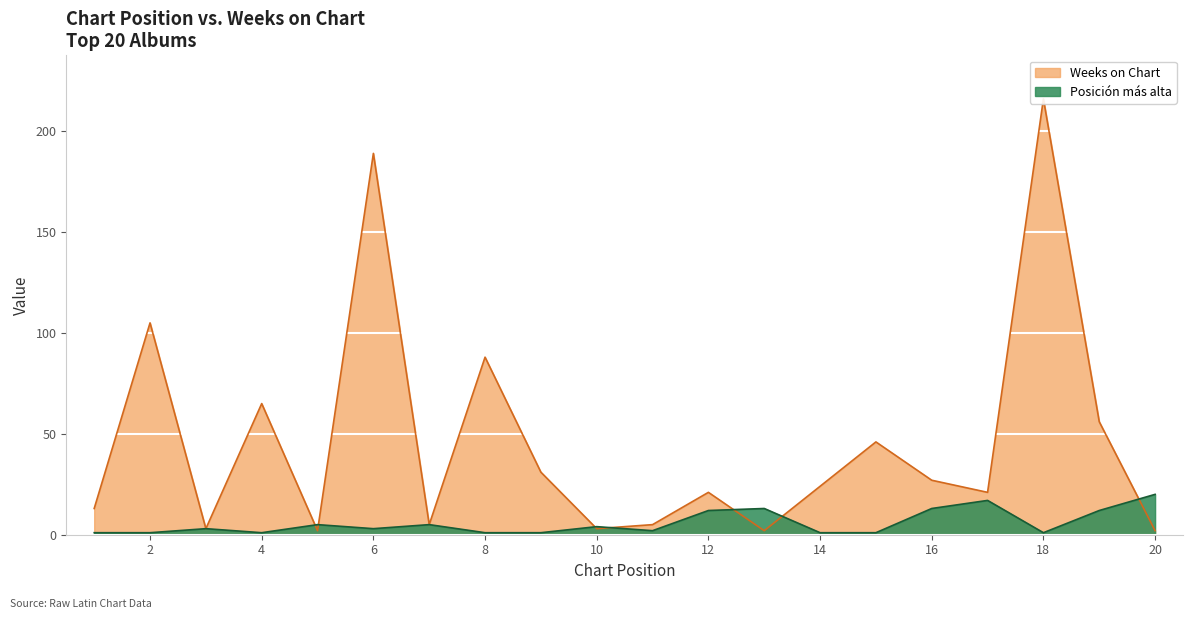

What is the difference between the Weeks on Chart values at 2 and 19?

49